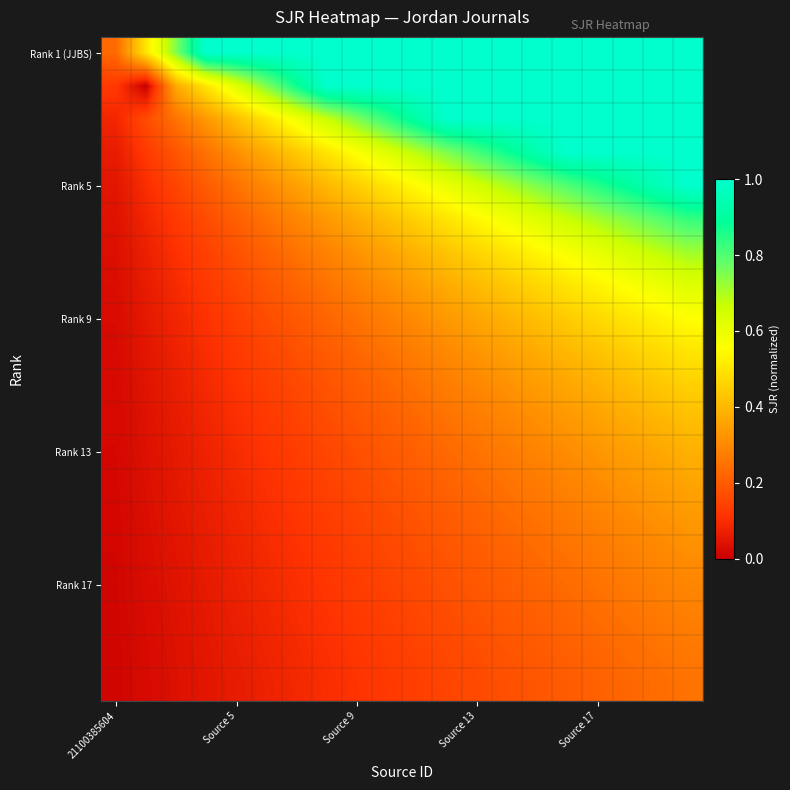

How many distinct data groups are displayed?

20